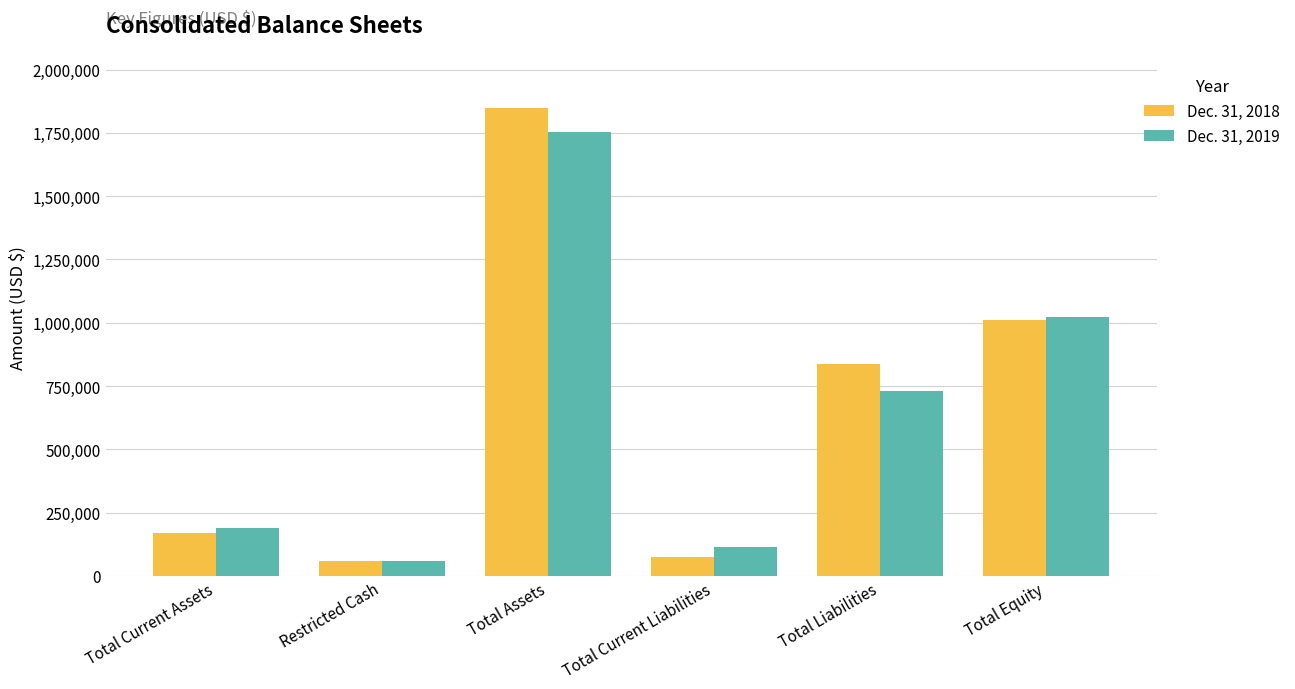

What is the label of the 2nd bar from the left?

Restricted Cash